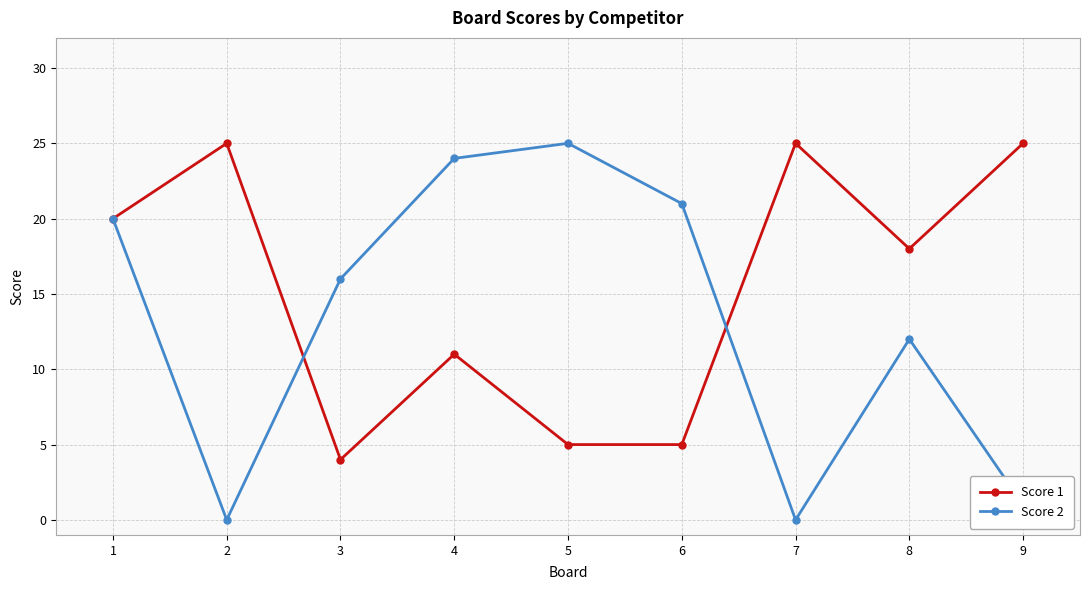

Which series has the largest range (max minus min)?

Score 2